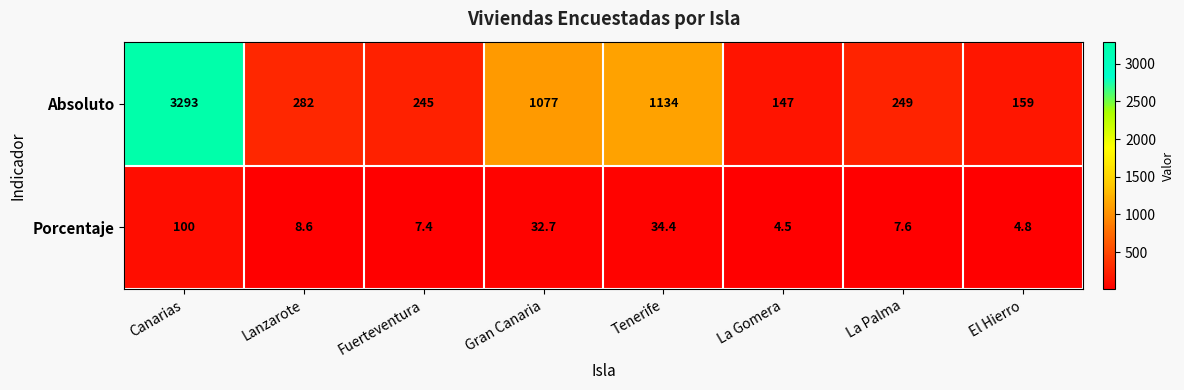

Reading right to left, list all the values displayed in this chart.

Absoluto: 159.0	249.0	147.0	1134.0	1077.0	245.0	282.0	3293.0
Porcentaje: 4.8	7.6	4.5	34.4	32.7	7.4	8.6	100.0